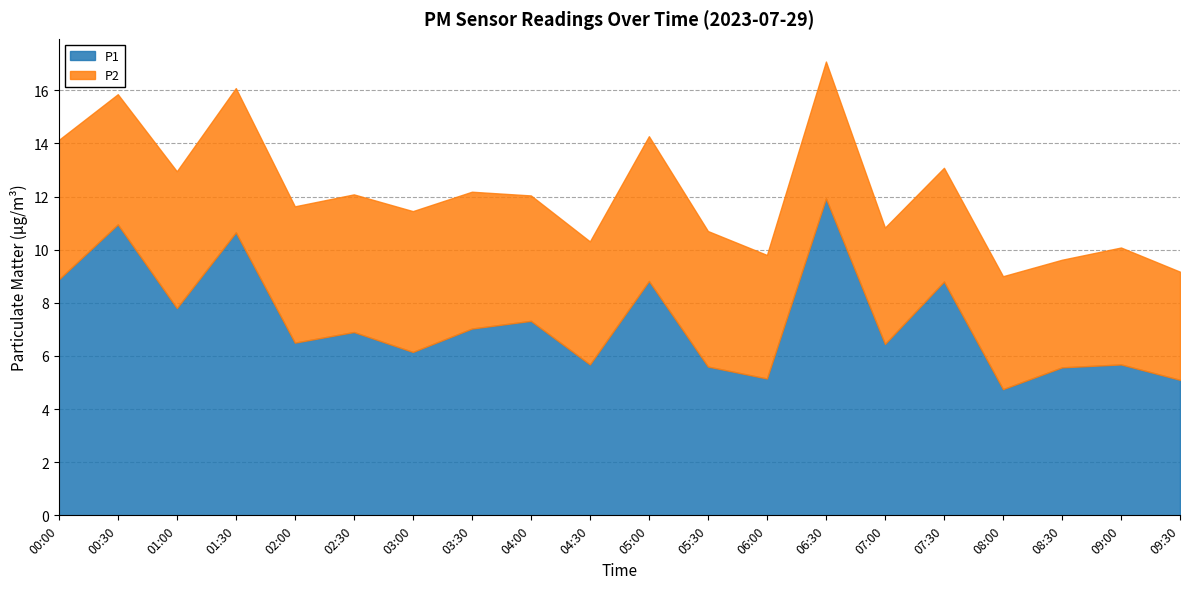

Which category has the highest value across all series?

06:30